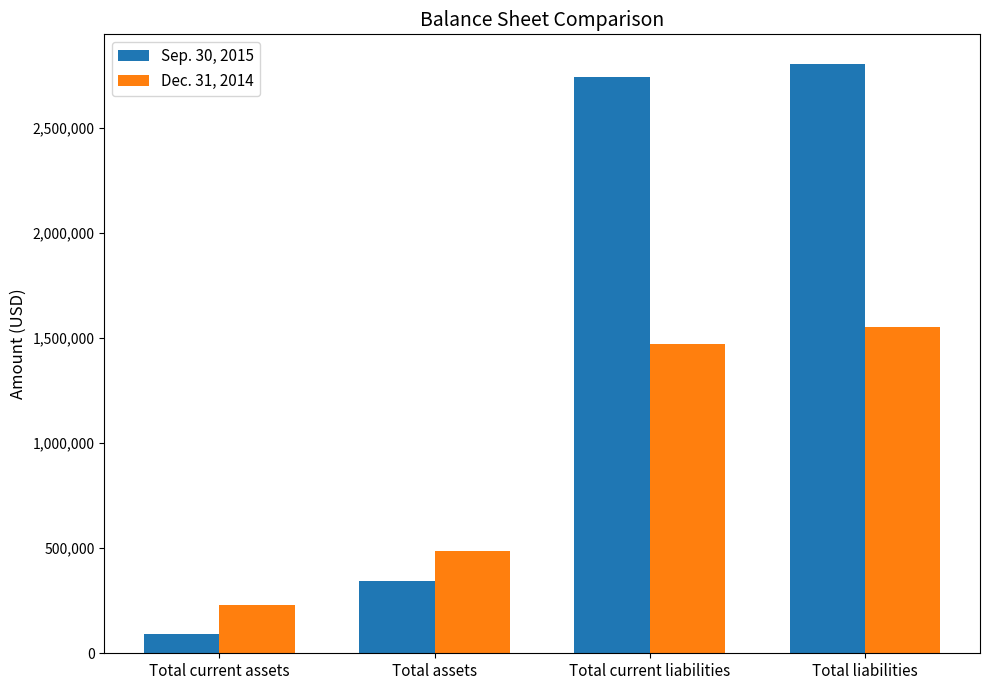

Reading left to right, transcribe all the data shown in this chart.

Sep. 30, 2015: Total current assets=93904	Total assets=345560	Total current liabilities=2741758	Total liabilities=2805132
Dec. 31, 2014: Total current assets=228889	Total assets=487142	Total current liabilities=1473673	Total liabilities=1550749